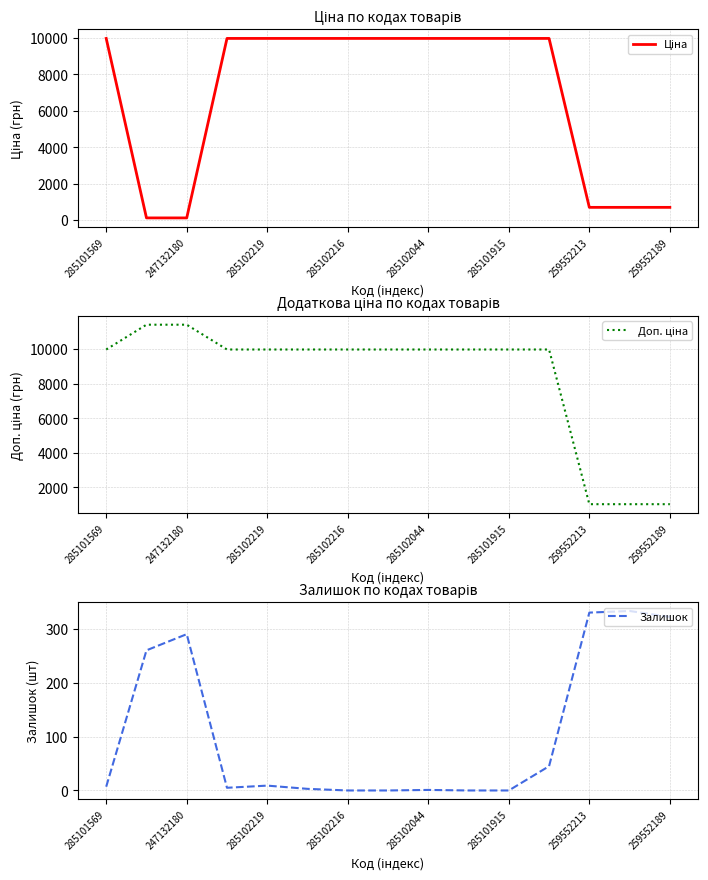

How many categories are shown in the chart?

15